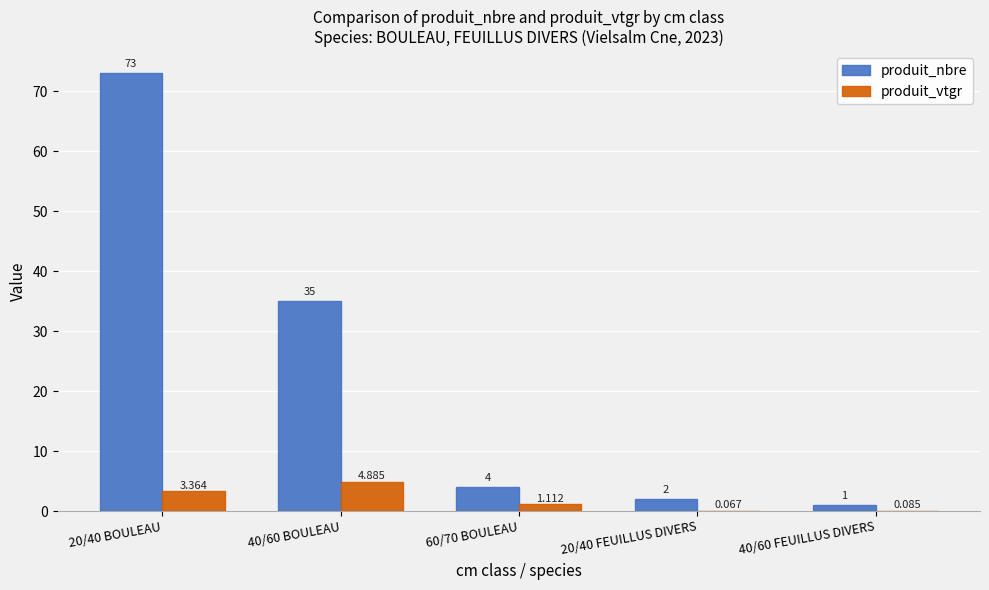

Which series changed the most between 40/60 BOULEAU and 20/40 FEUILLUS DIVERS?

produit_nbre